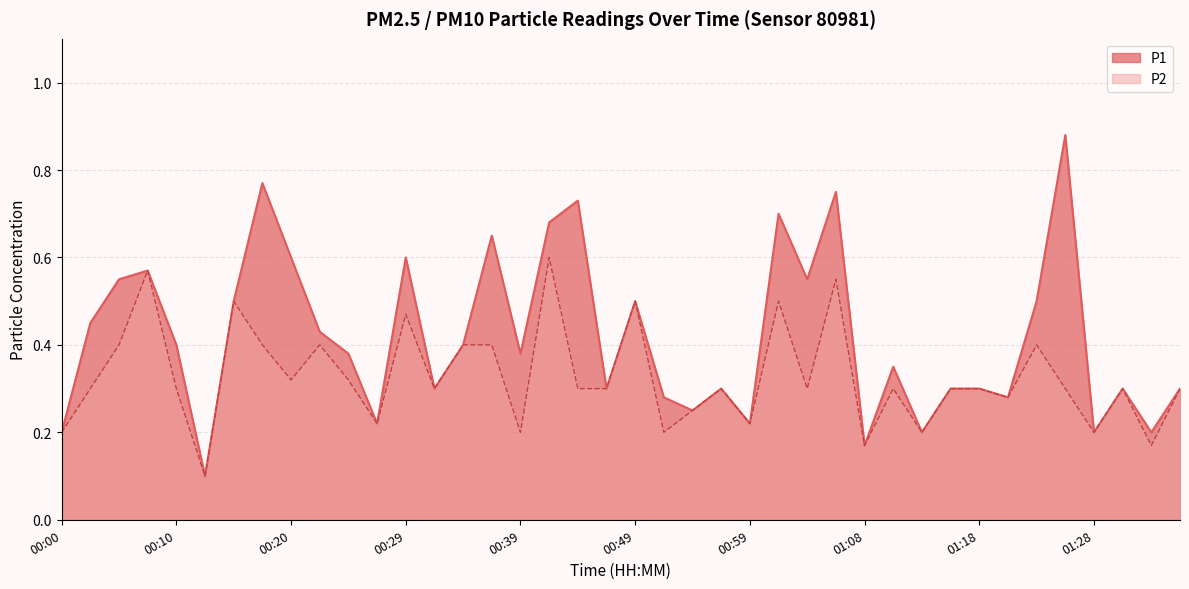

True or false: P1 has a value of 0.3 at 01:30.

True